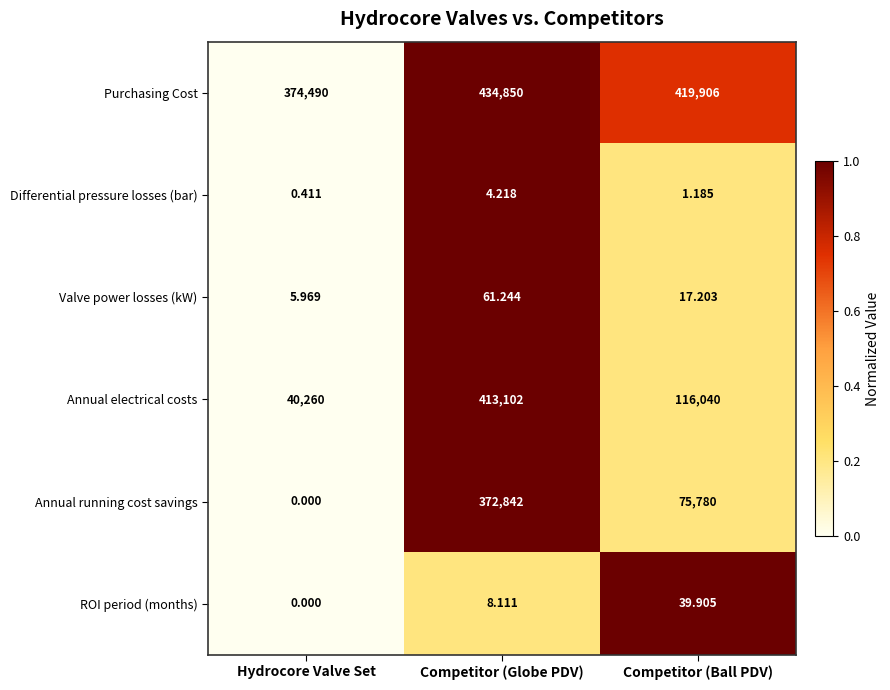

Where is ROI period (months) nearest to the value 19?

Competitor (Globe PDV)